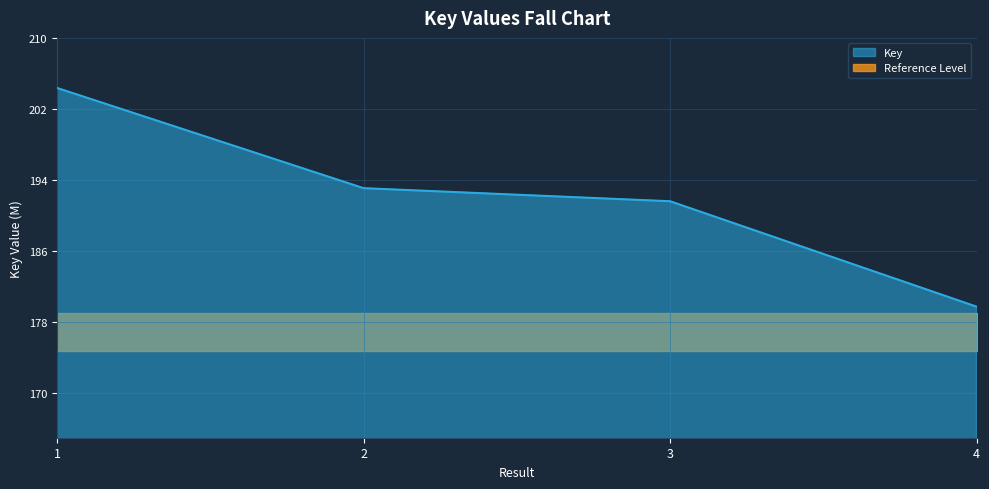

Reading right to left, extract all data points from this chart.

179754244	191614502	193085852	204360771